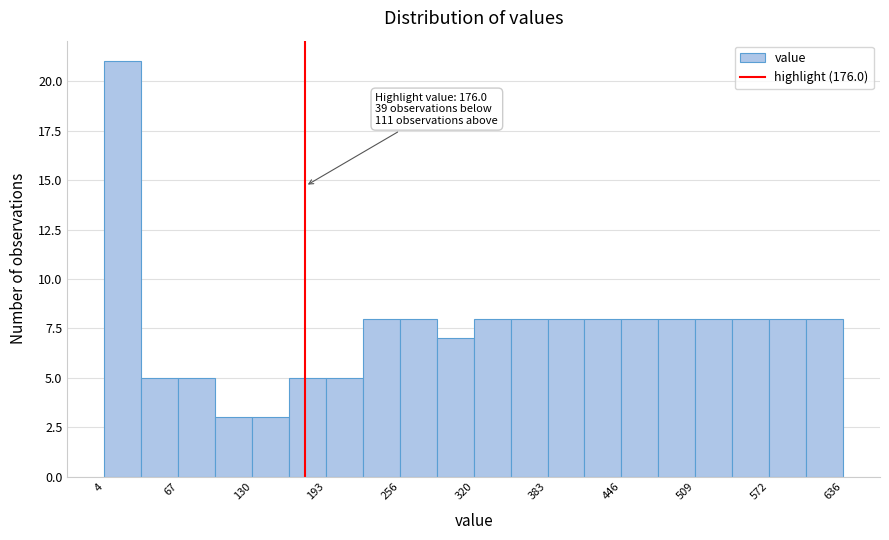

Around what value on the x-axis is the tallest bar? Give the approximate position of its centre, as read against the axis.

20